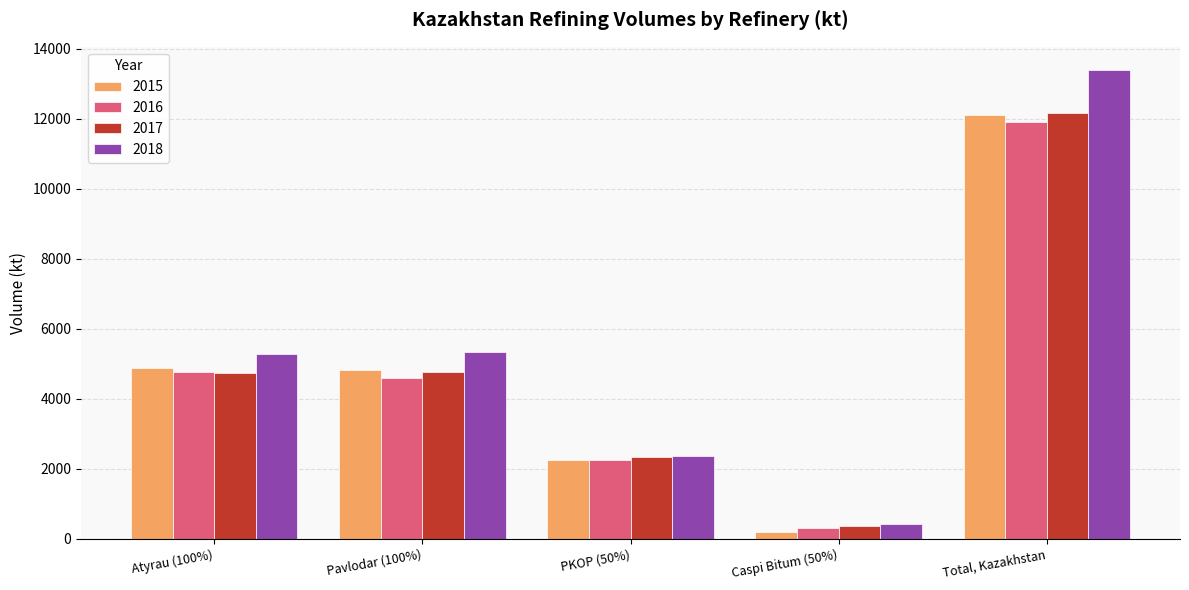

What is the highest value of the 2015 series?

12112.4